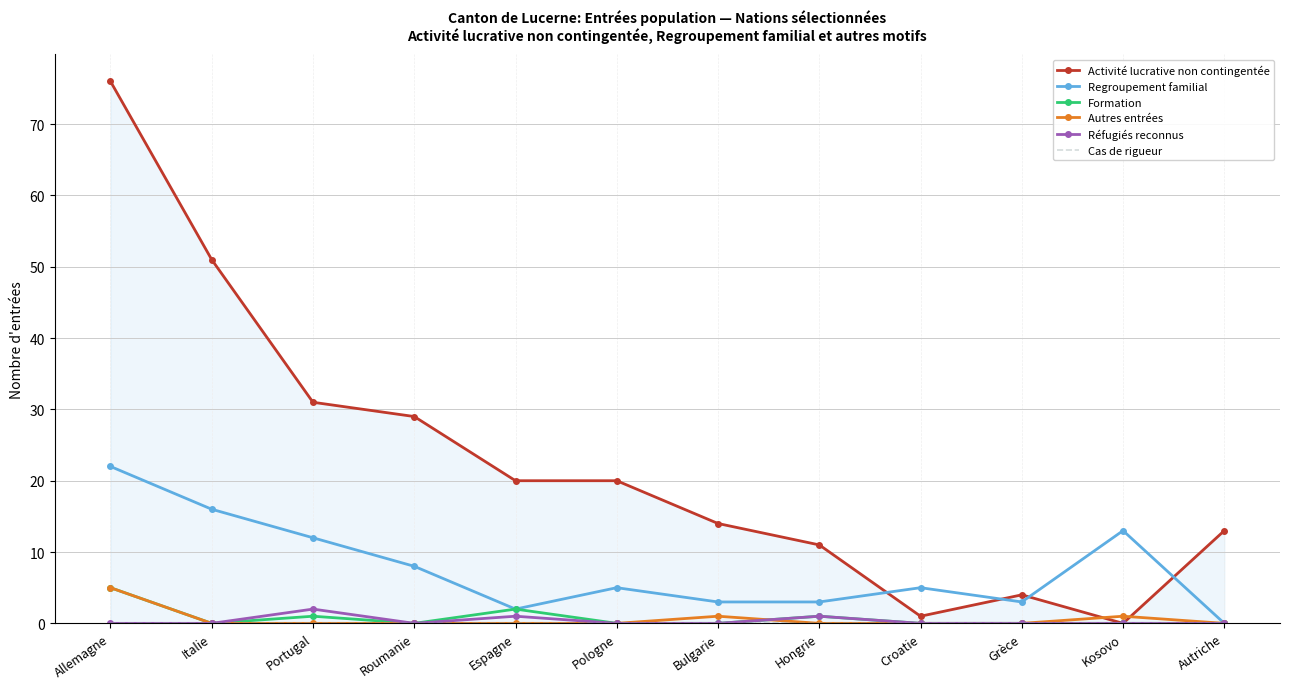

Reading right to left, what are all the values shown in this chart?

Activité lucrative non contingentée: Autriche=13	Kosovo=0	Grèce=4	Croatie=1	Hongrie=11	Bulgarie=14	Pologne=20	Espagne=20	Roumanie=29	Portugal=31	Italie=51	Allemagne=76
Regroupement familial: Autriche=0	Kosovo=13	Grèce=3	Croatie=5	Hongrie=3	Bulgarie=3	Pologne=5	Espagne=2	Roumanie=8	Portugal=12	Italie=16	Allemagne=22
Formation: Autriche=0	Kosovo=0	Grèce=0	Croatie=0	Hongrie=1	Bulgarie=0	Pologne=0	Espagne=2	Roumanie=0	Portugal=1	Italie=0	Allemagne=5
Autres entrées: Autriche=0	Kosovo=1	Grèce=0	Croatie=0	Hongrie=0	Bulgarie=1	Pologne=0	Espagne=0	Roumanie=0	Portugal=0	Italie=0	Allemagne=5
Réfugiés reconnus: Autriche=0	Kosovo=0	Grèce=0	Croatie=0	Hongrie=1	Bulgarie=0	Pologne=0	Espagne=1	Roumanie=0	Portugal=2	Italie=0	Allemagne=0
Cas de rigueur: Autriche=0	Kosovo=0	Grèce=0	Croatie=0	Hongrie=0	Bulgarie=0	Pologne=0	Espagne=0	Roumanie=0	Portugal=0	Italie=0	Allemagne=0